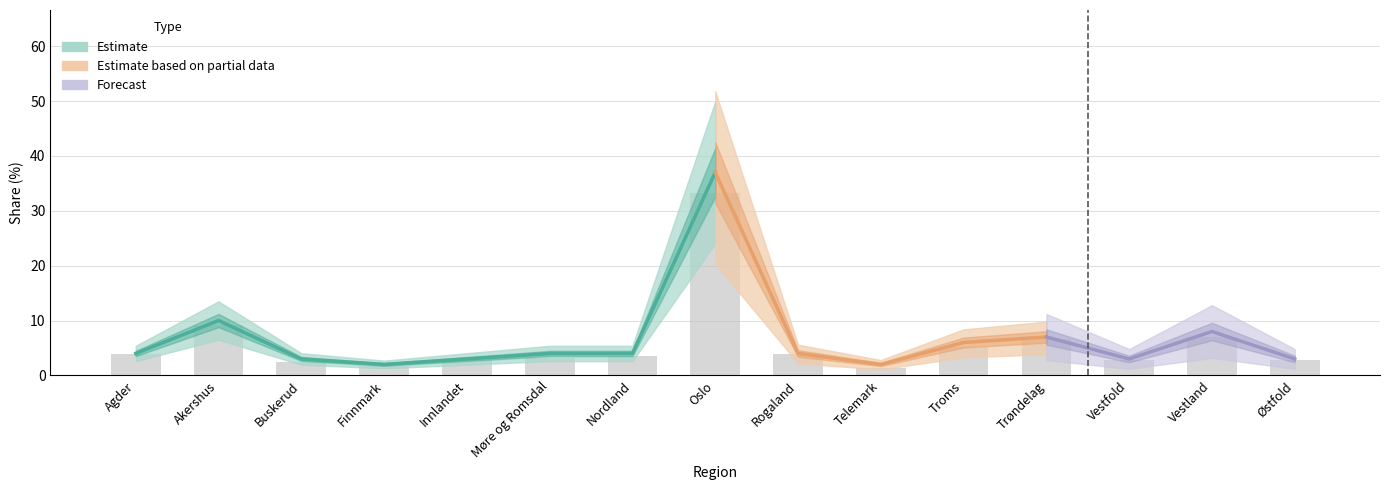

Read the value at Akershus.

9.1